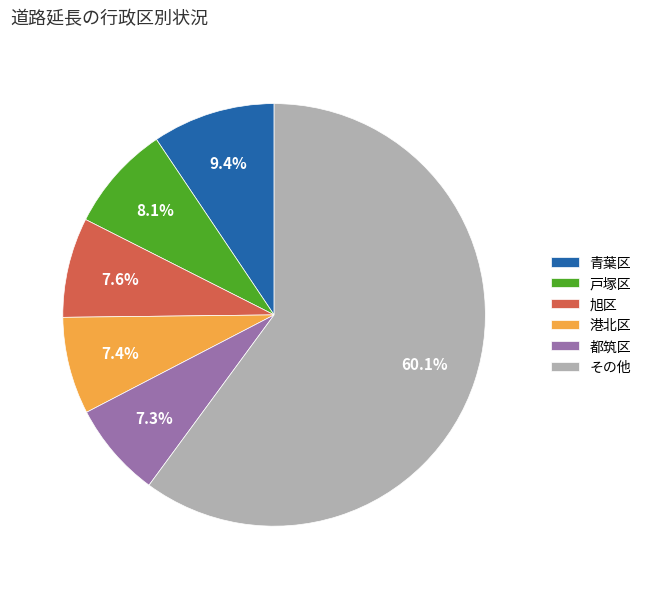

How many segments does this pie chart have?

6